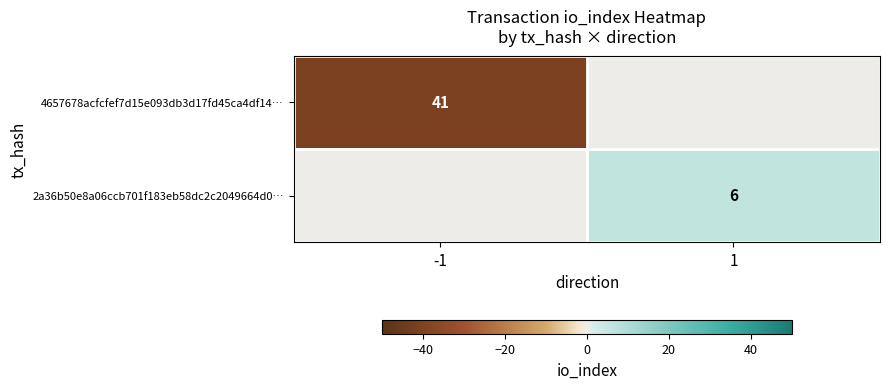

True or false: 4657678acfcfef7d15e093db3d17fd45ca4df14… has a value of 41 at -1.

True